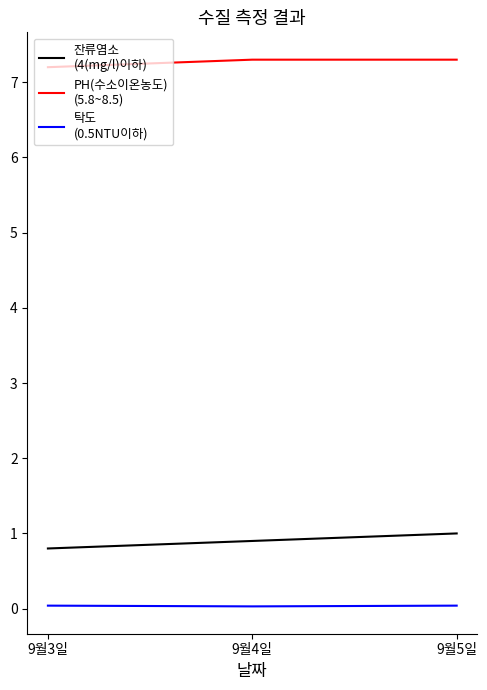

What is the greatest value displayed?

7.3